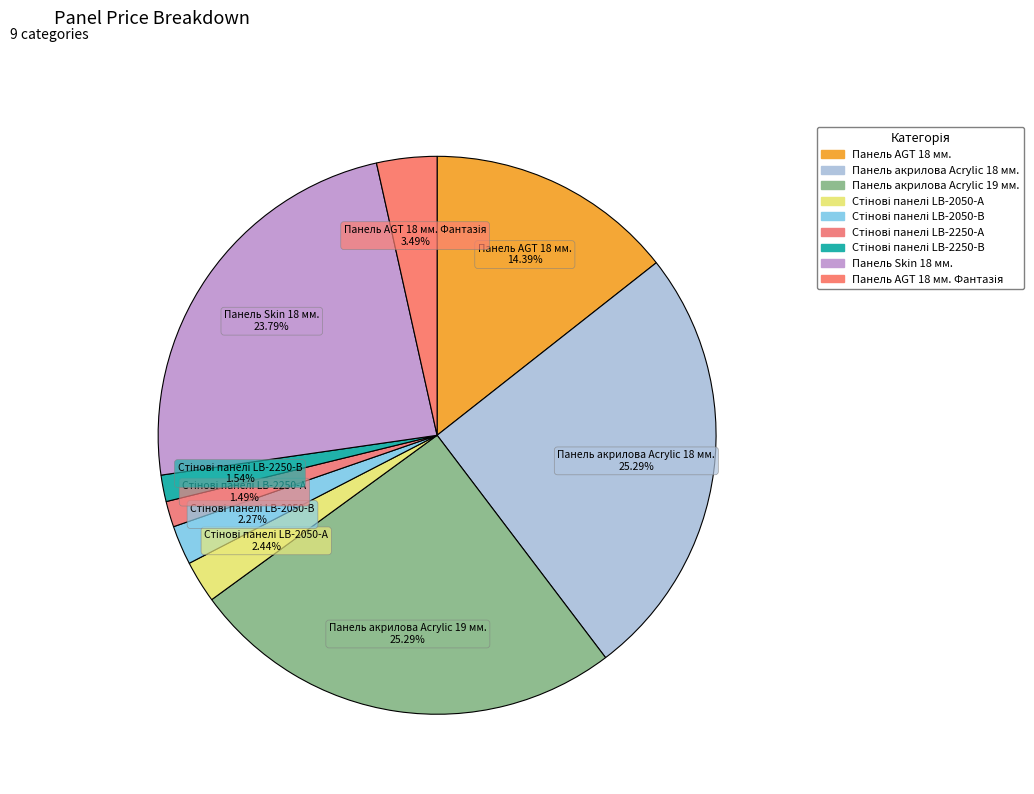

Combined, do Панель акрилова Acrylic 18 мм. and Панель AGT 18 мм. account for over 50%?

No